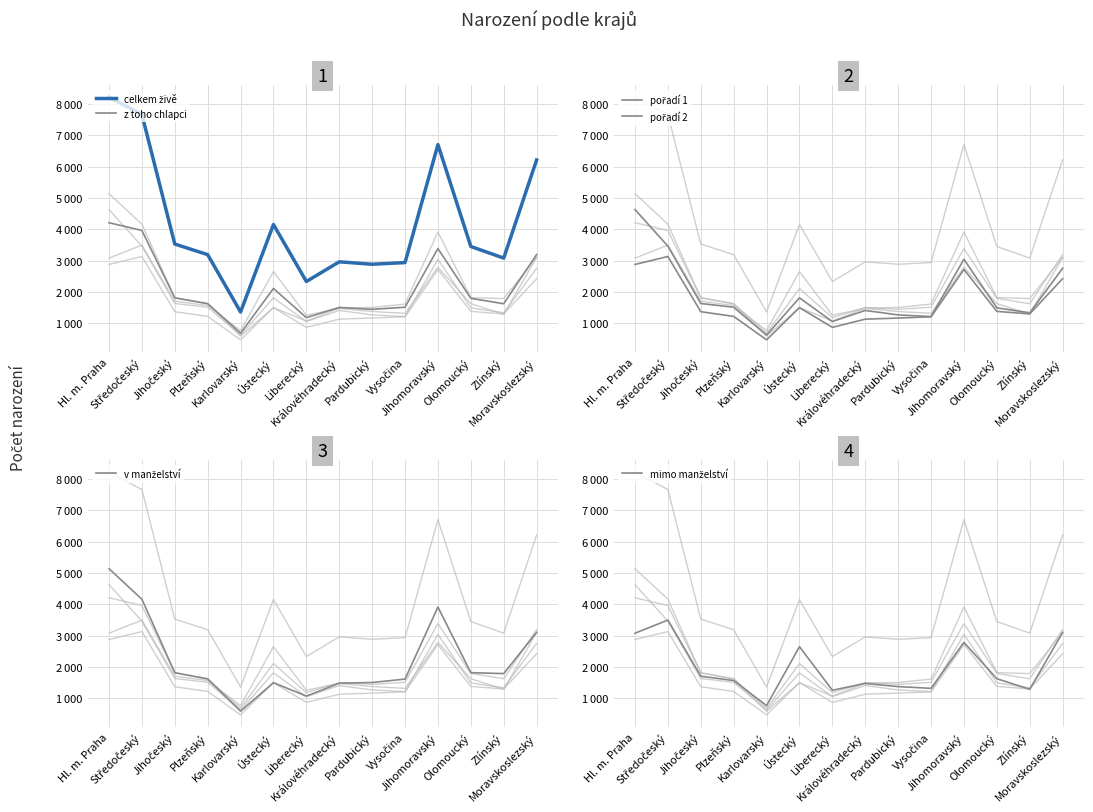

Which series has the largest total across all categories?

celkem živě